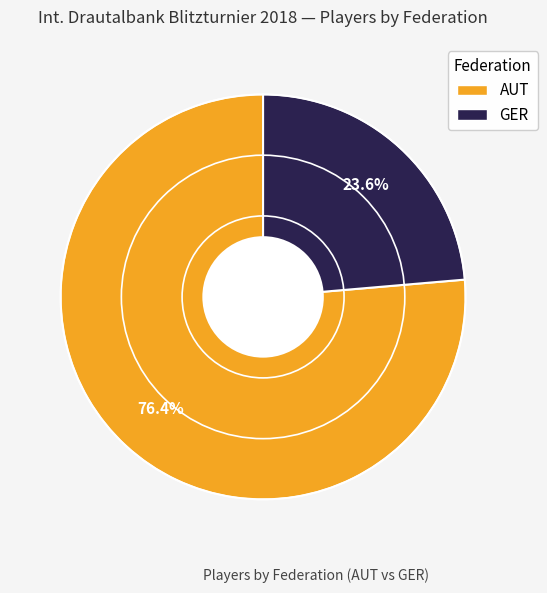

To the nearest percent, what is the combined percentage of AUT and GER?

100%